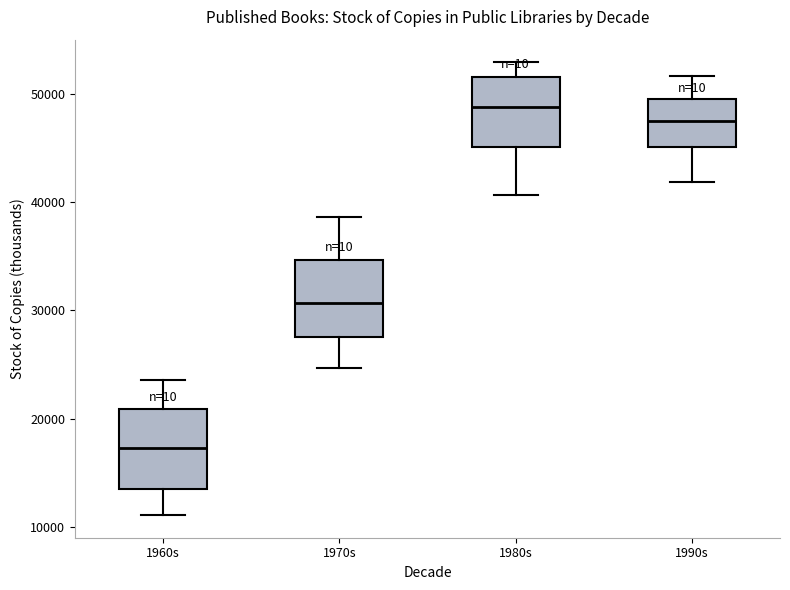

Which box's median line is the lowest?

1960s